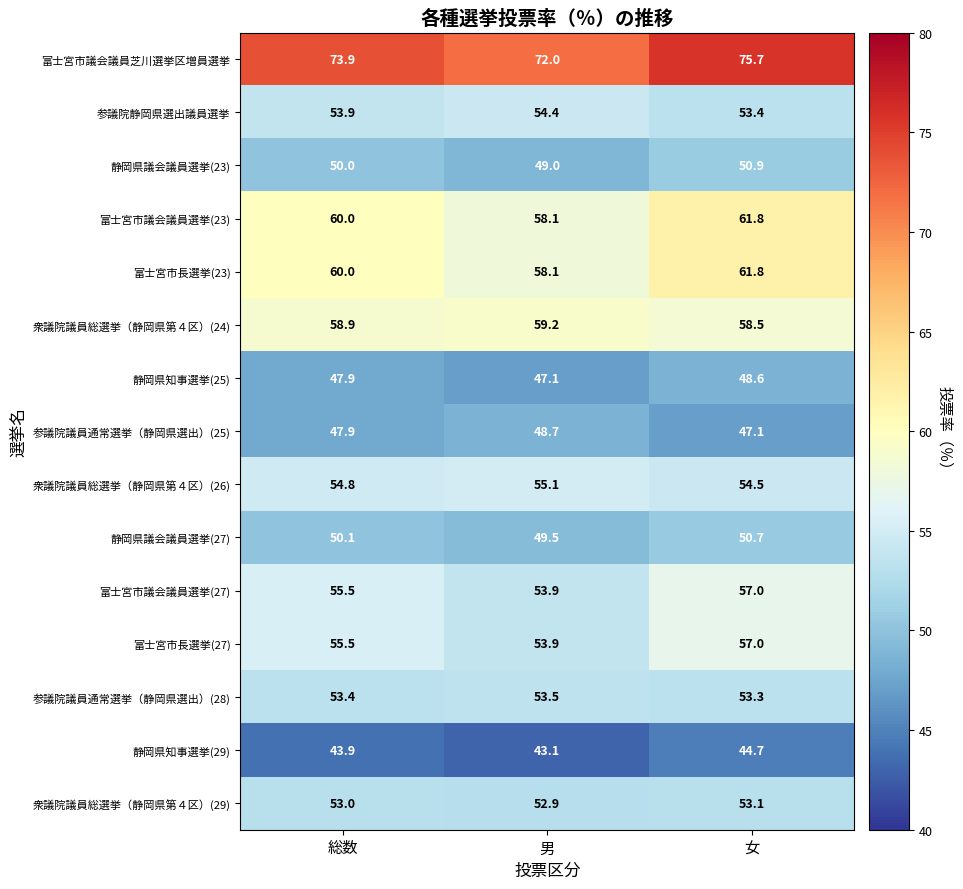

What is the difference between the 富士宮市長選挙(23) values at 男 and 総数?

1.9